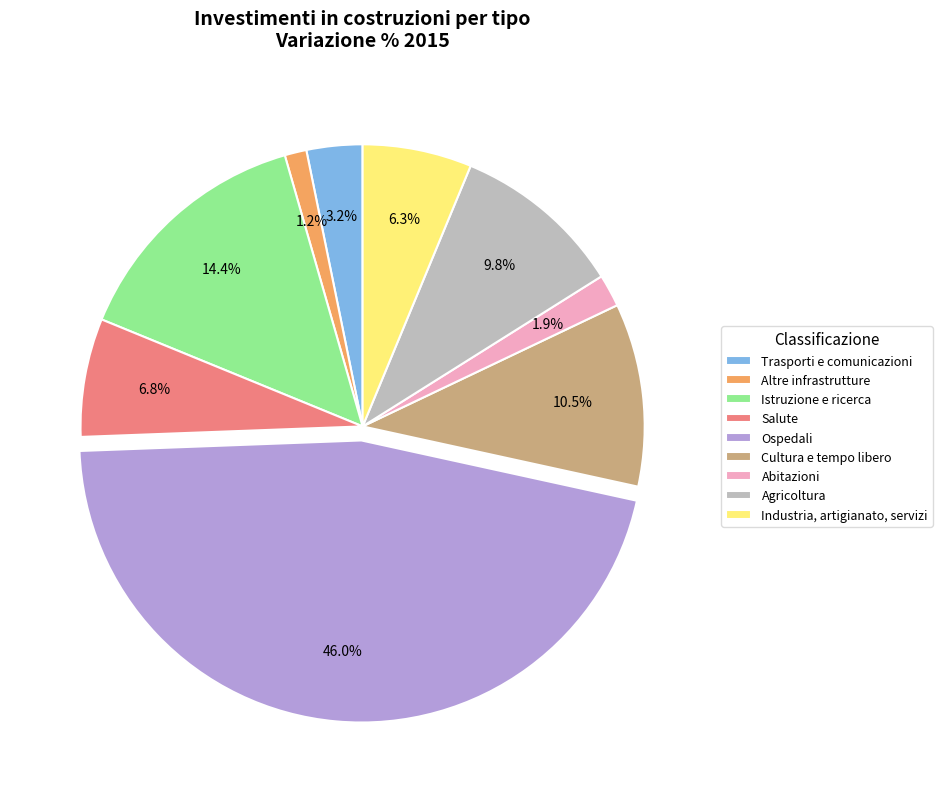

To the nearest percent, what percentage of the pie is Istruzione e ricerca?

14%